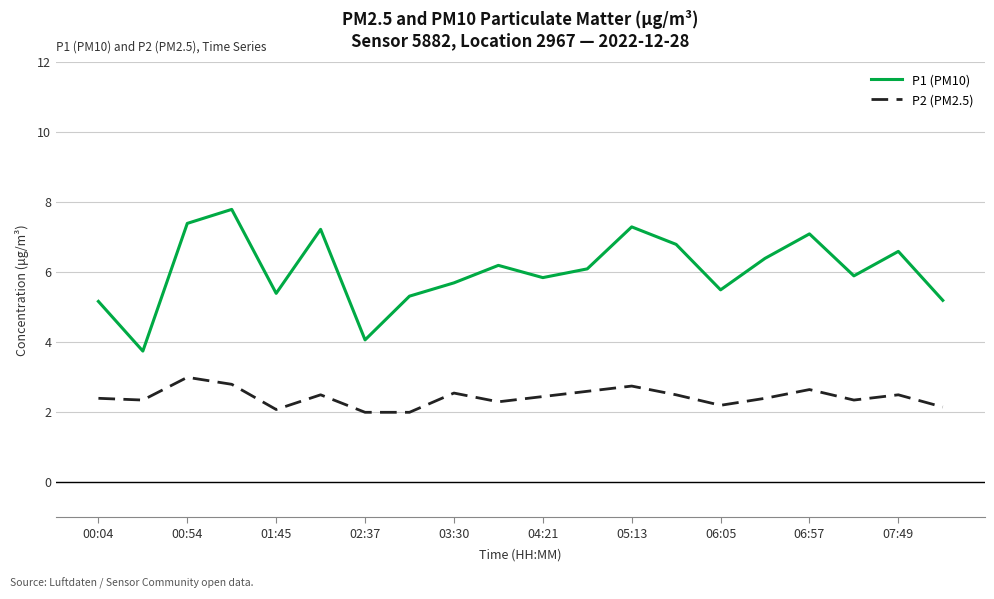

At how many categories does at least one series exceed 5?

18